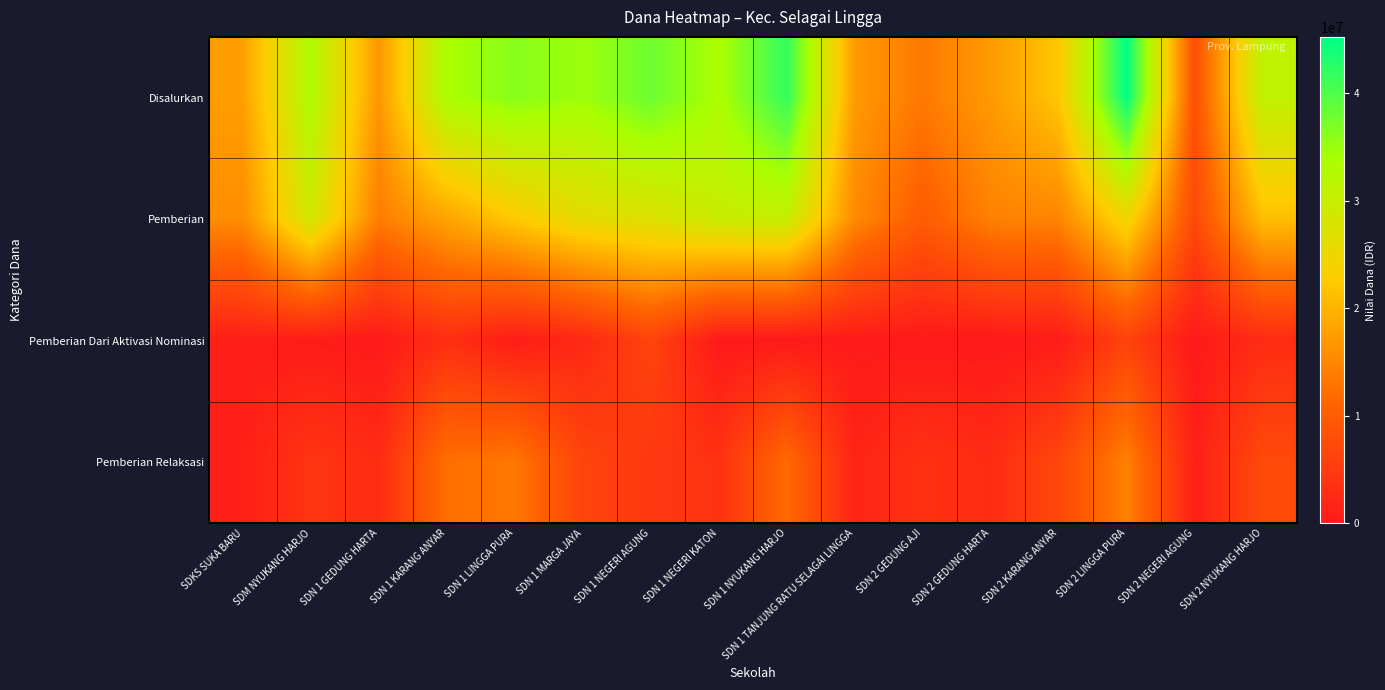

At how many categories does at least one series exceed 35245098?

4